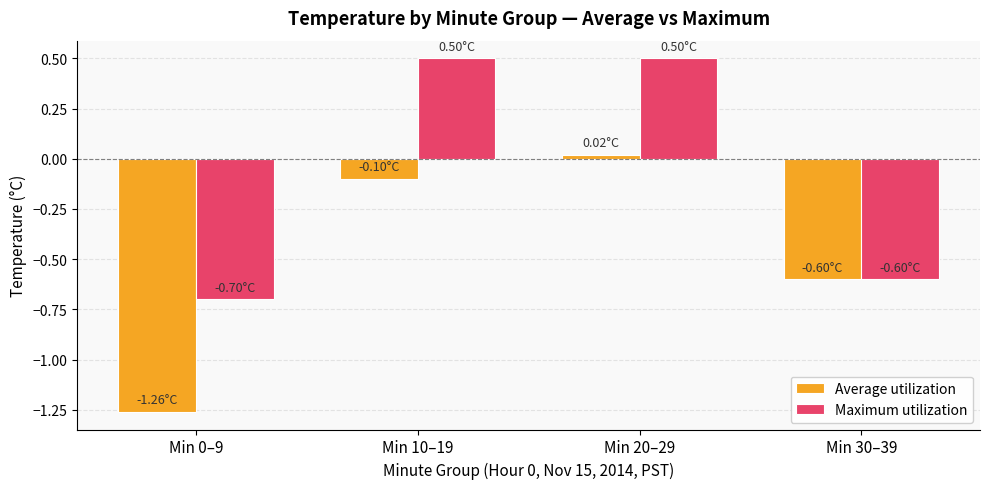

What is the difference between the Average utilization values at Min 0–9 and Min 20–29?

1.3